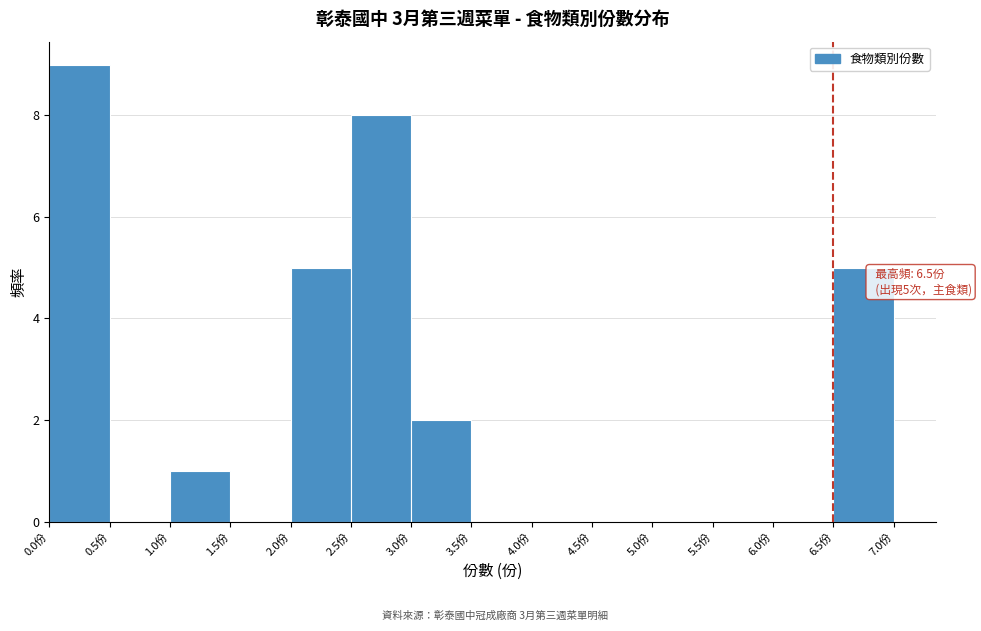

Over which range of the x-axis is the bar tallest?

0.0 to 0.5